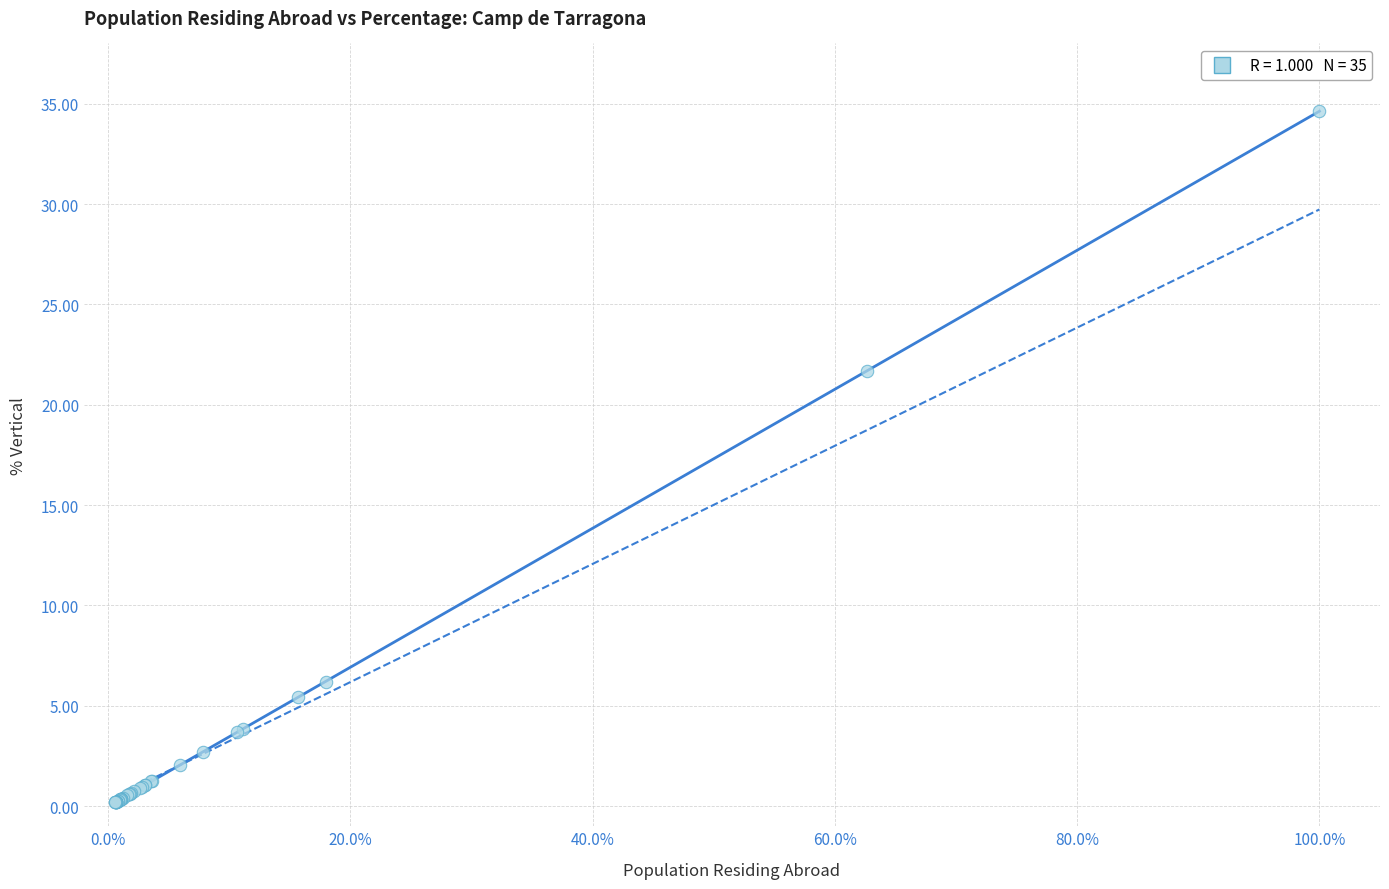

What Y value in the scatter plot is closest to 17?

21.7